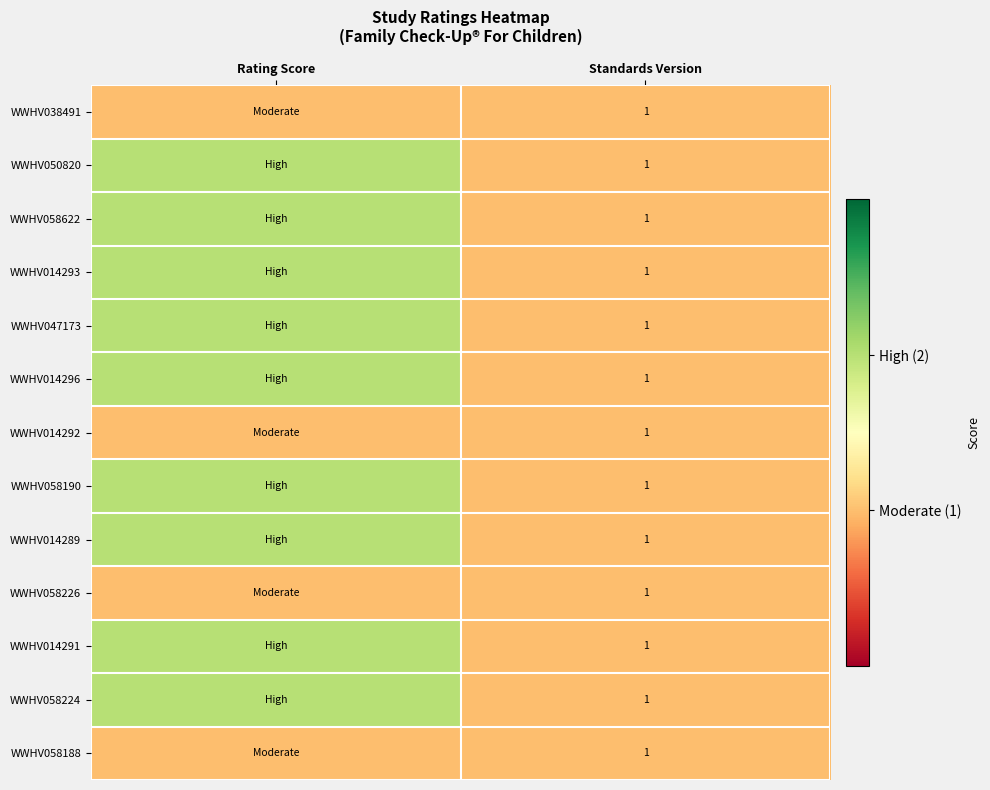

What is the minimum value shown in the chart?

1